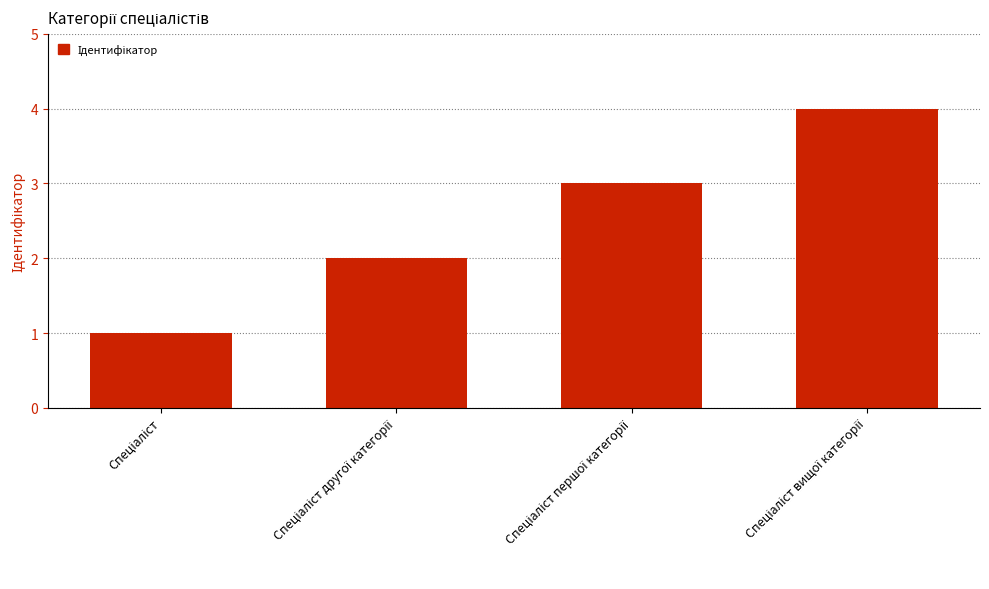

What is the greatest value displayed?

4